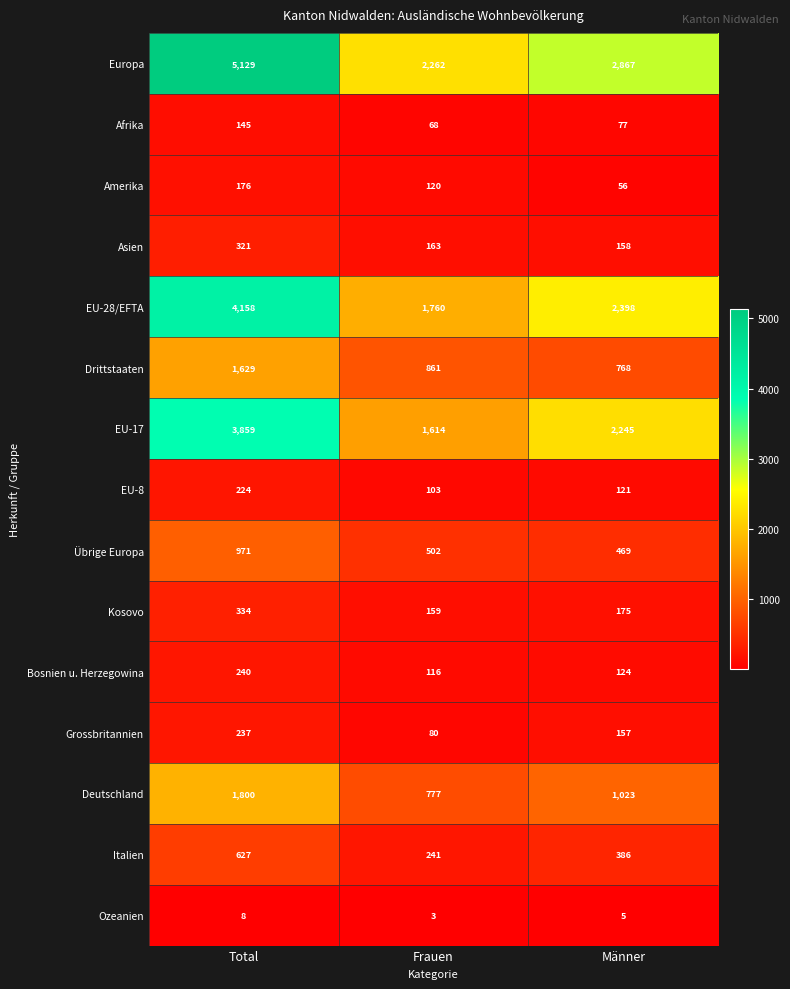

What is the total value across all series at Frauen?

8829